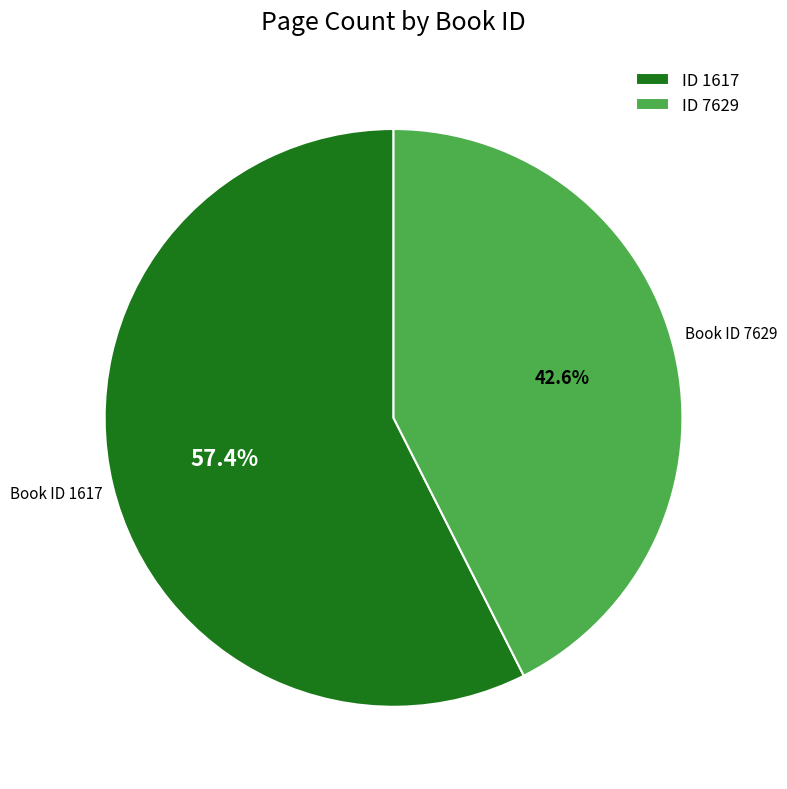

Which has a higher value, ID 1617 or ID 7629?

ID 1617